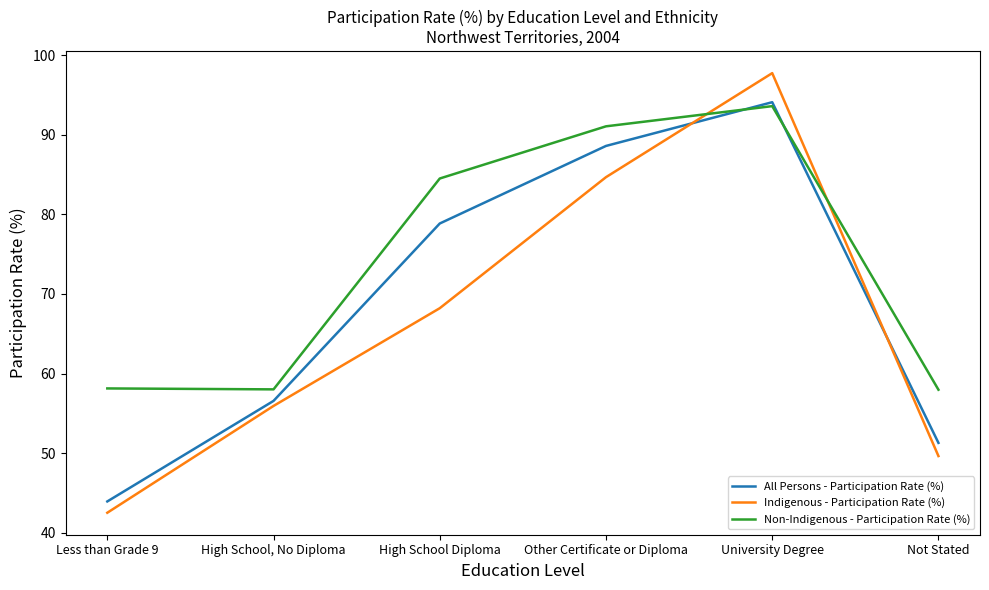

Which series has the largest total across all categories?

Non-Indigenous - Participation Rate (%)